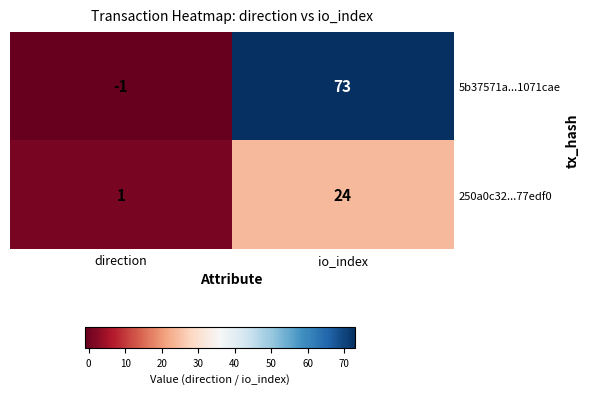

Reading left to right, transcribe all the data shown in this chart.

5b37571a...1071cae: -1	73
250a0c32...77edf0: 1	24